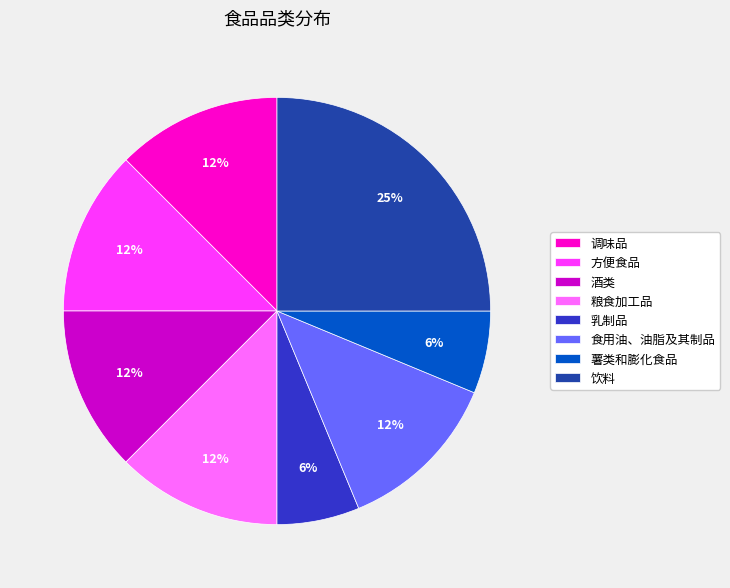

The 乳制品 slice represents 1% of the pie. True or false?

False